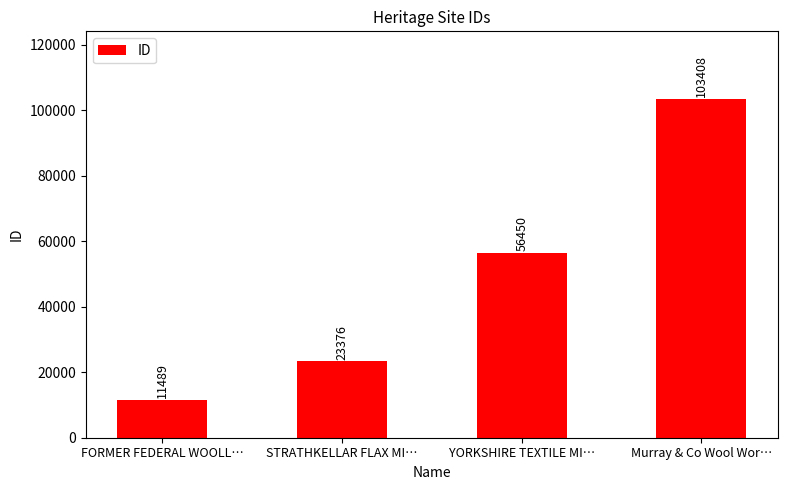

List the labels in order of value, largest first.

Murray & Co Wool Wor…, YORKSHIRE TEXTILE MI…, STRATHKELLAR FLAX MI…, FORMER FEDERAL WOOLL…